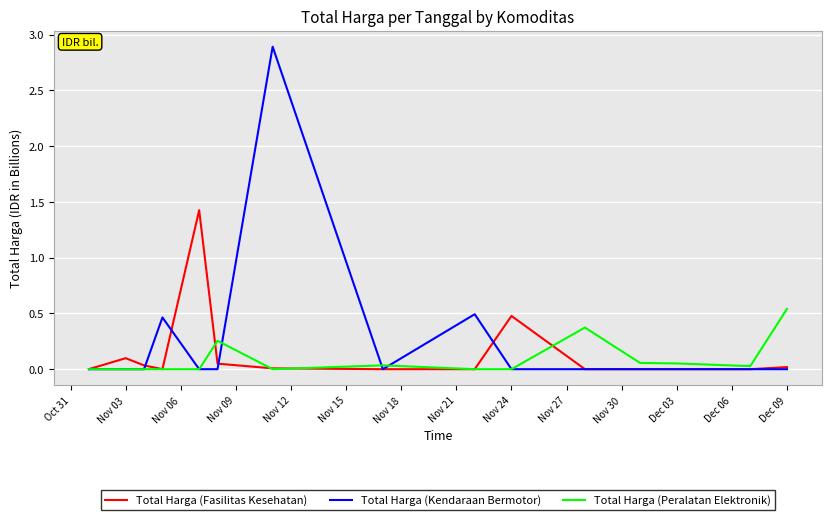

Which series has the largest range (max minus min)?

Total Harga (Kendaraan Bermotor)